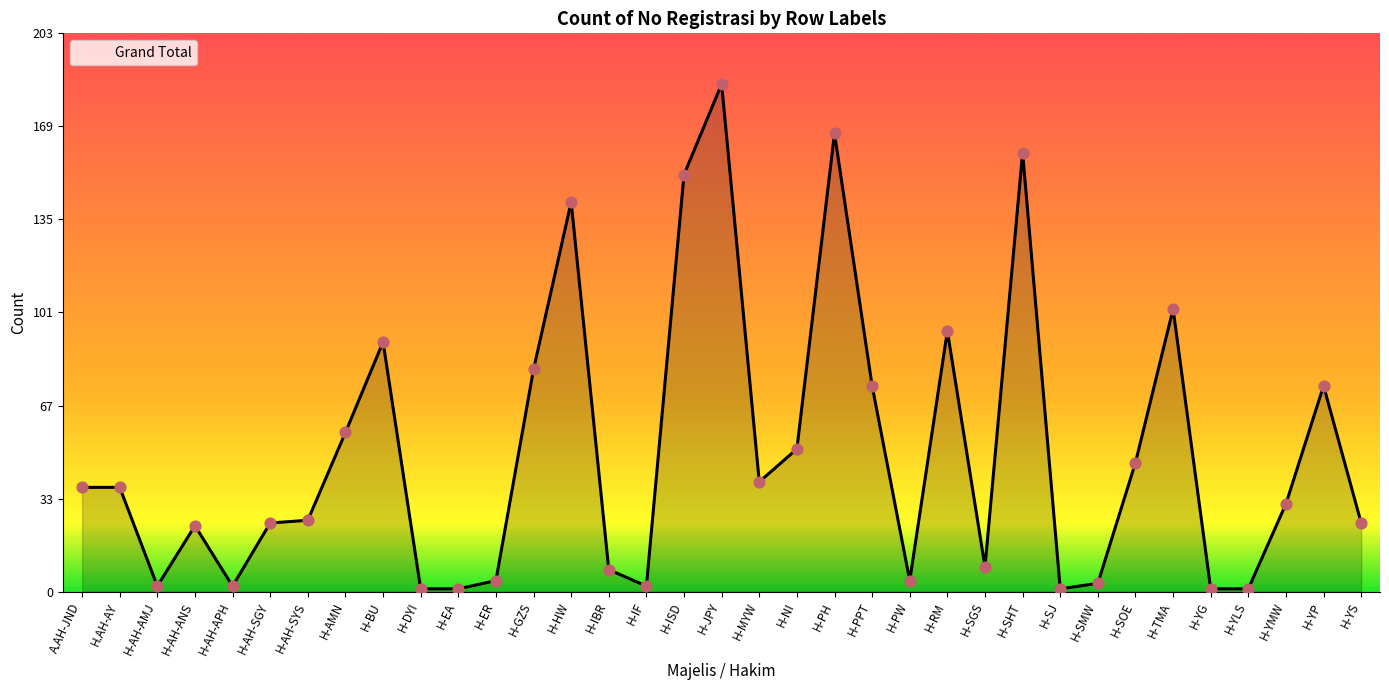

Between H-AH-AMJ and H-RM, which is larger?

H-RM